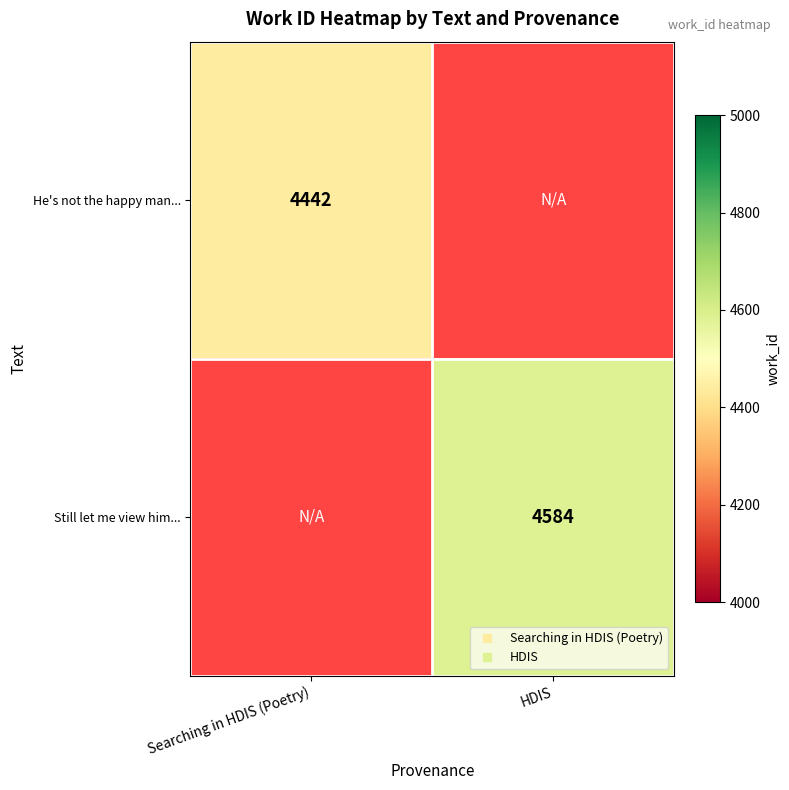

At Searching in HDIS (Poetry), list the series in order from largest to smallest.

He's not the happy man..., Still let me view him...